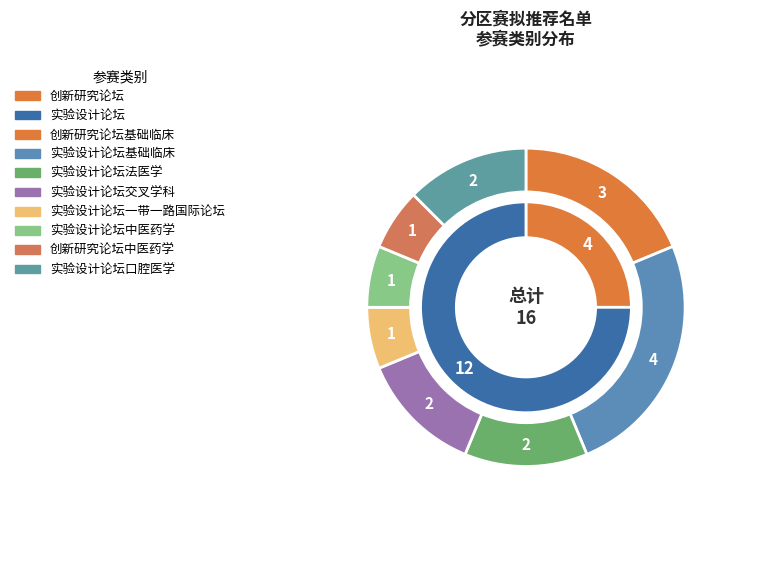

How many slices are in this pie chart?

8